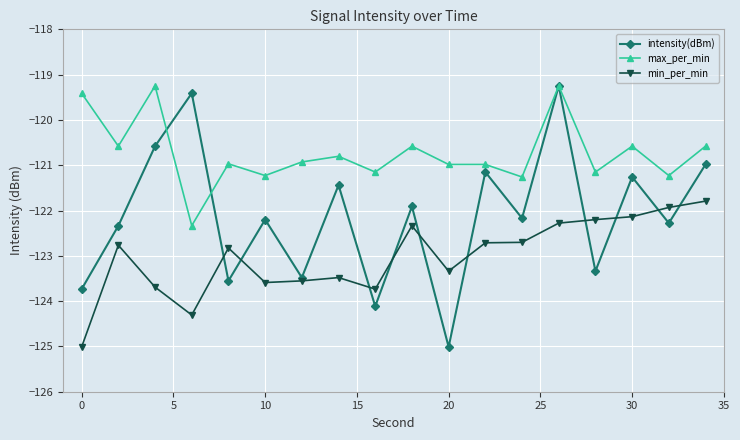

How many values in the max_per_min series are below -120?

15